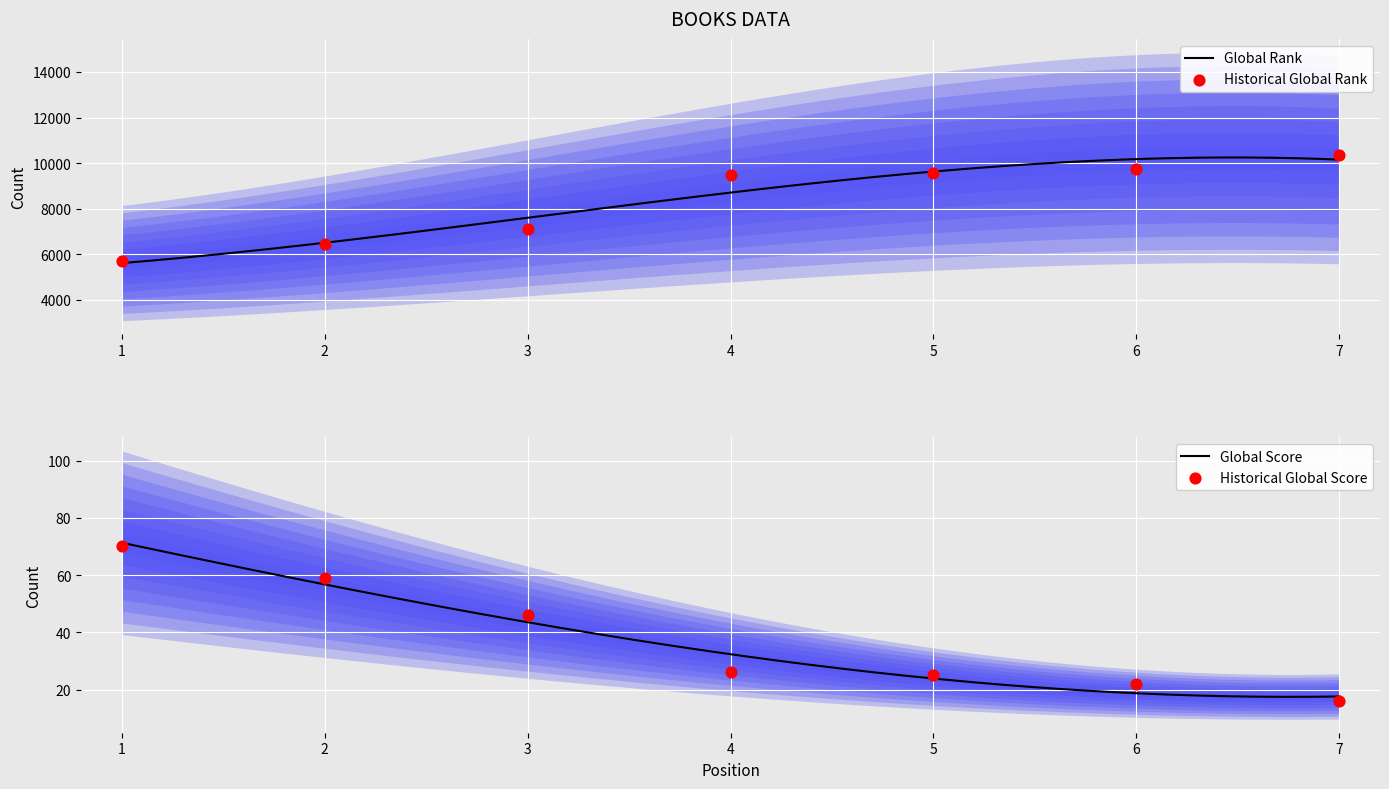

Which series contains the highest Y value?

Global Rank